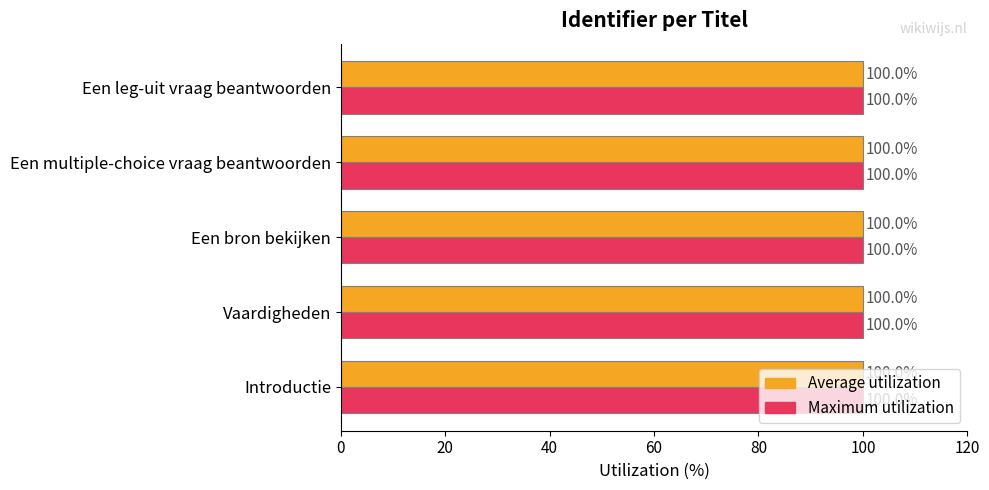

What is the sum of all Maximum utilization values?

500.0